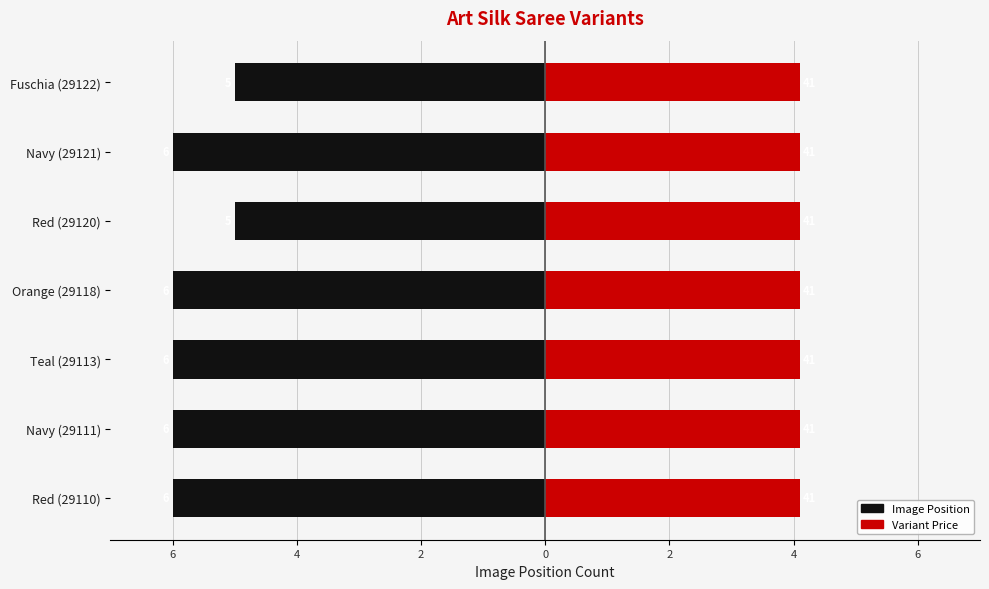

The Variant Price / 10 (right) series shows 0.2 at 4. True or false?

False